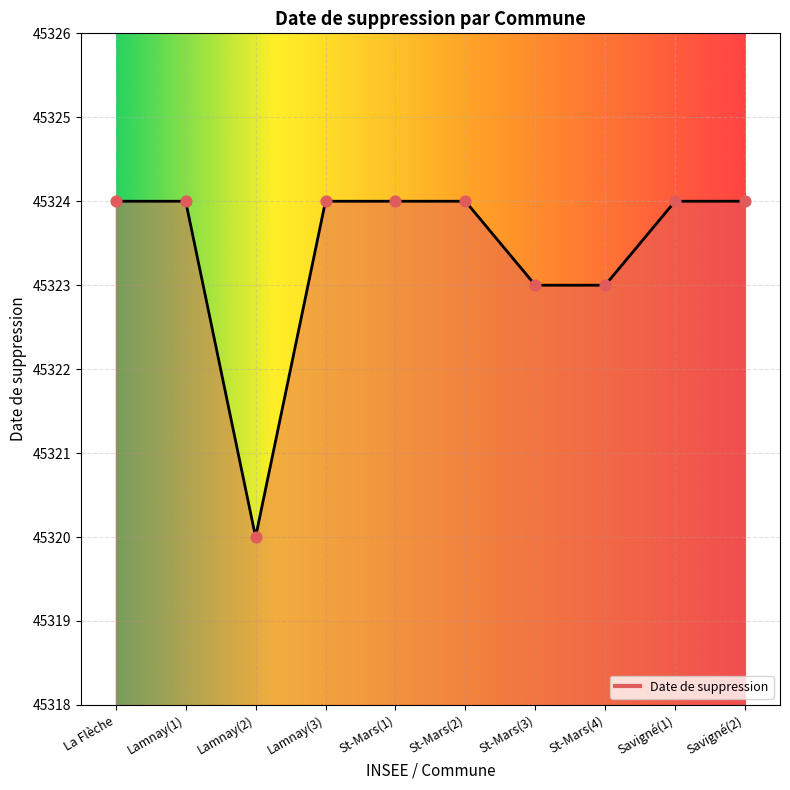

Between St-Mars(3) and St-Mars(1), which is larger?

St-Mars(1)